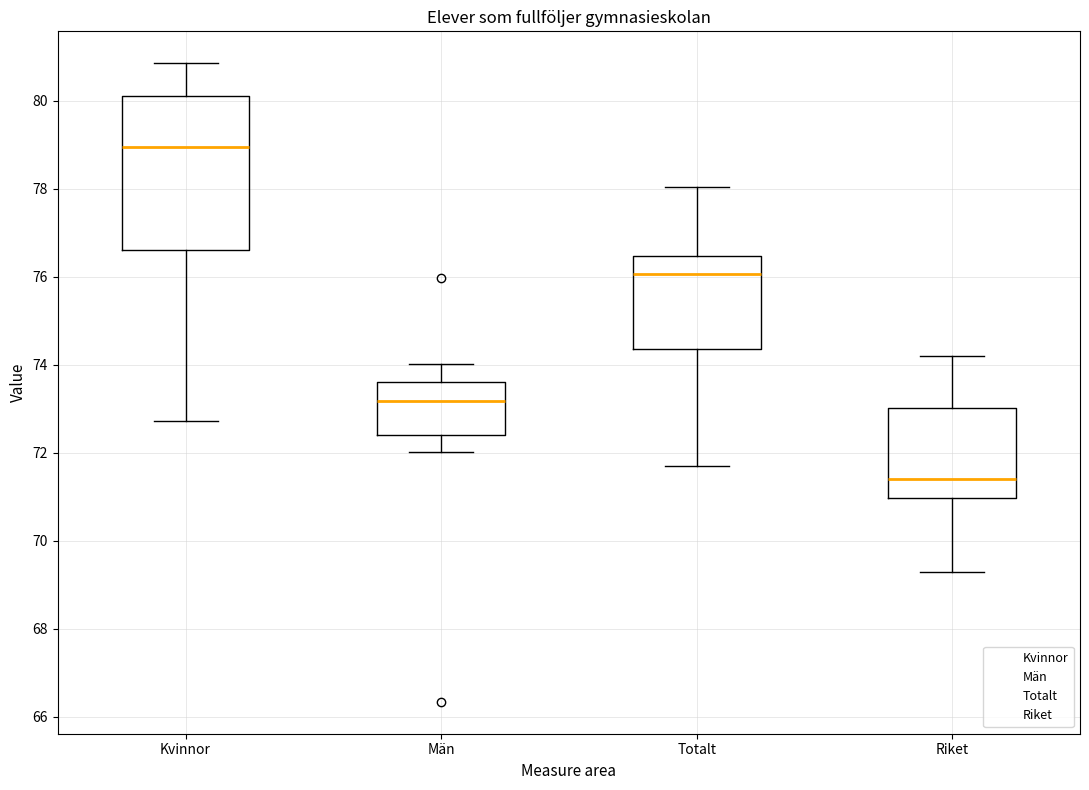

Where is the lower edge of the box for Män on the y-axis? The values are not printed on the chart, so give them approximately, as read against the axis.

72.4